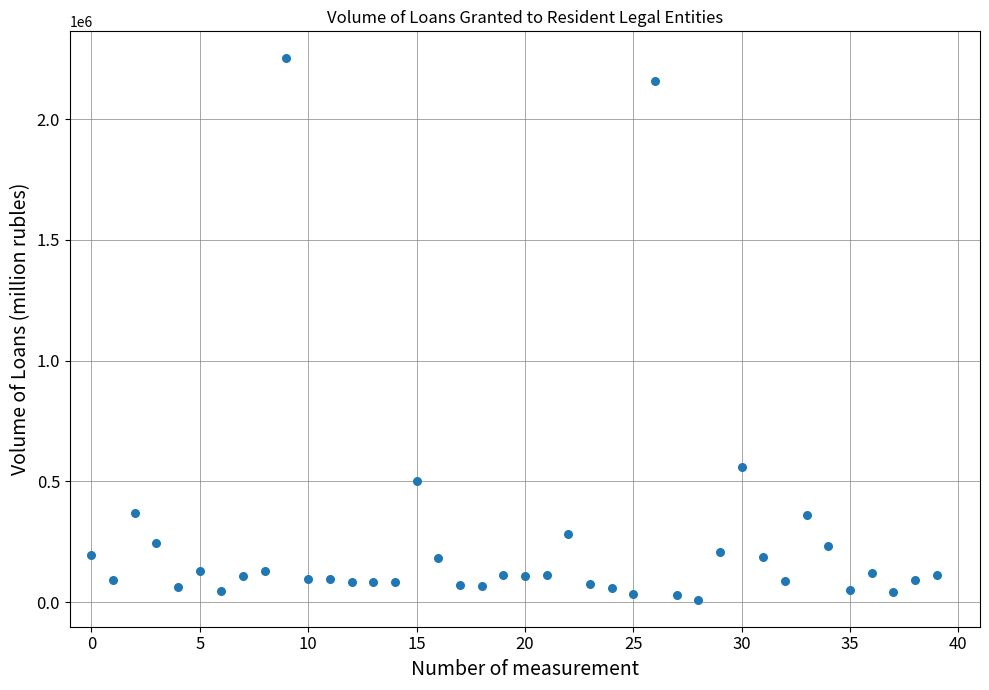

What is the range of Y values (max minus min)?

2241640